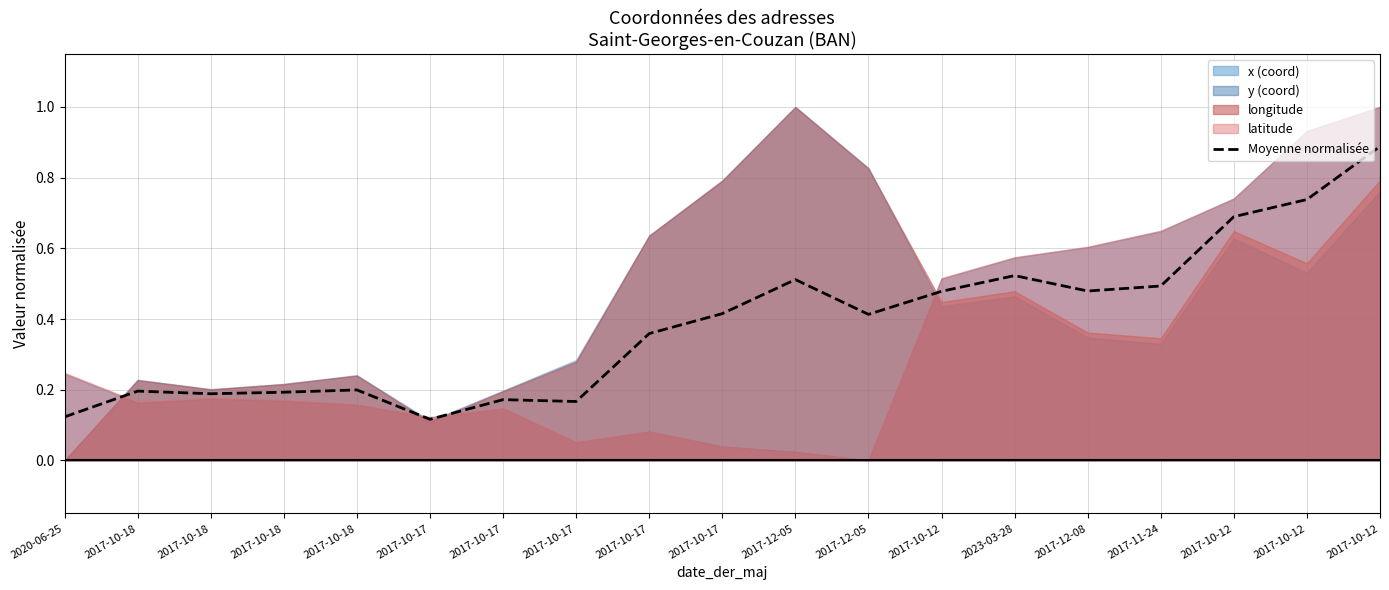

What is the label of the 5th point from the left?

2017-10-18